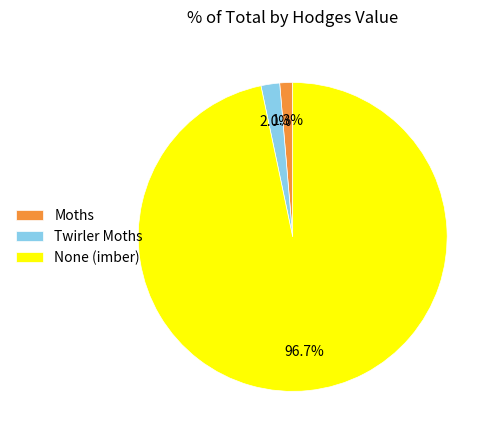

To the nearest percent, what is the average slice percentage?

33%